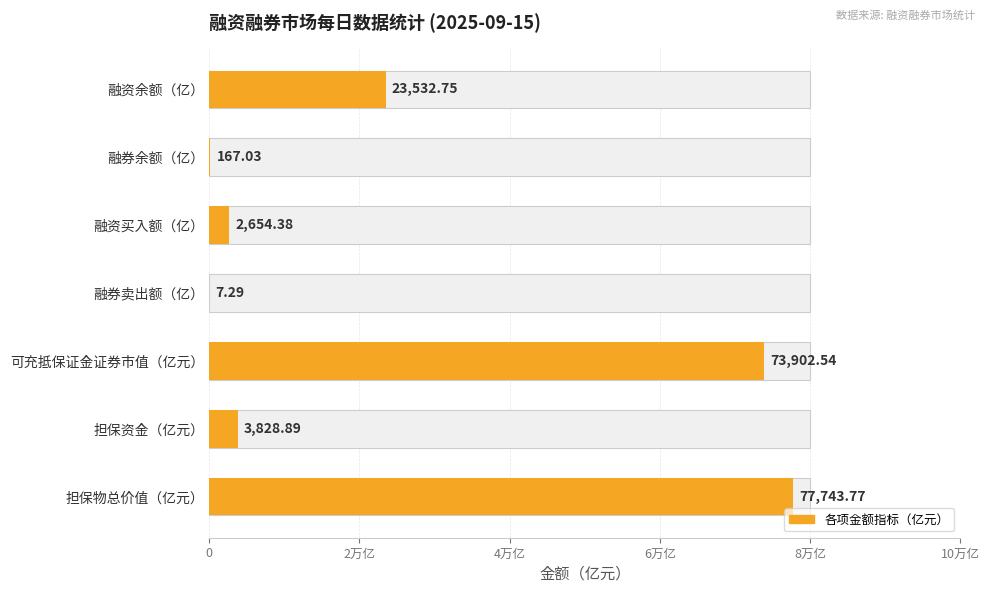

The value at 0 is 23532.7. True or false?

True